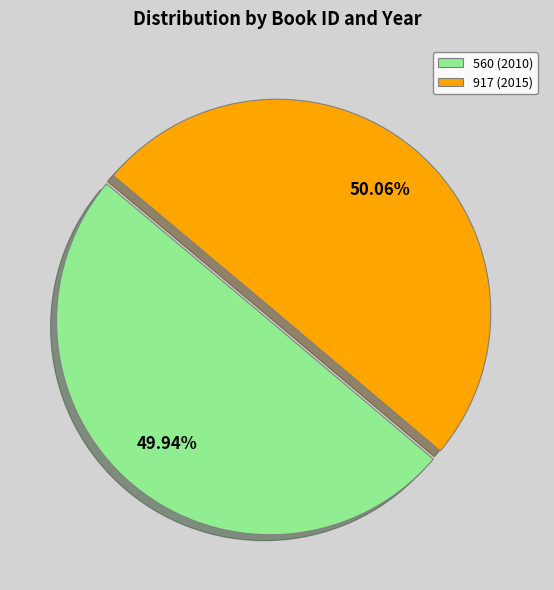

To the nearest percent, what percentage of the pie is 917 (2015)?

50%